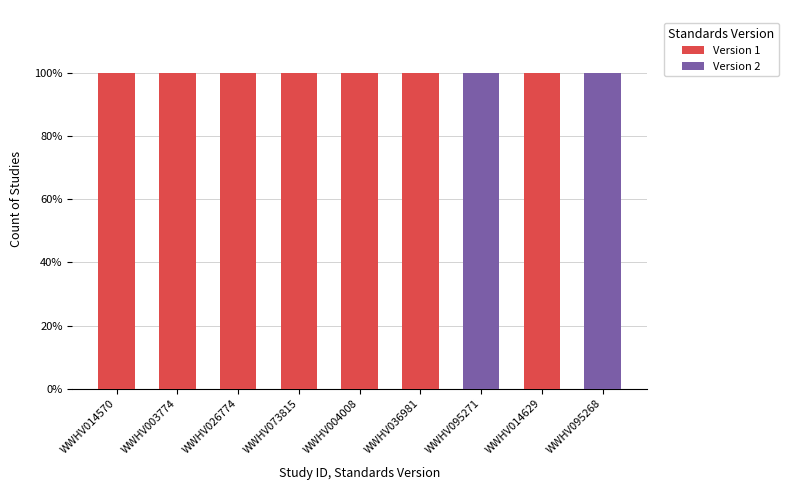

What are all the series names shown in the legend?

Version 1, Version 2